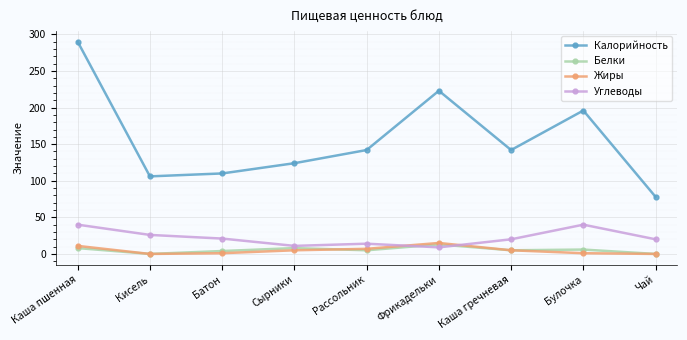

True or false: Углеводы and Белки intersect in this chart.

True